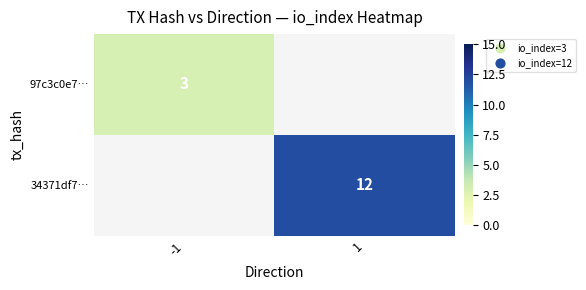

Is it true that 34371df7… equals 4 at 1?

False